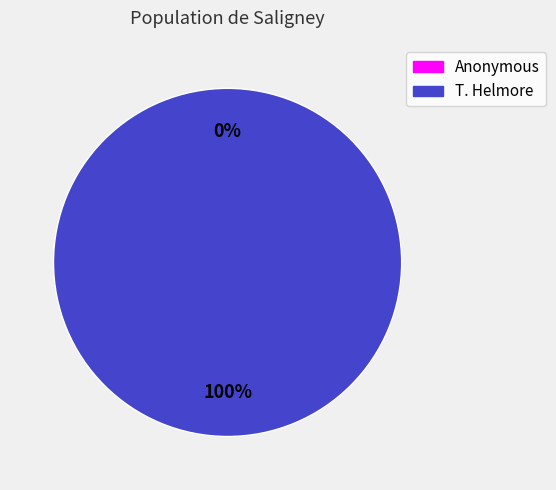

To the nearest percent, what is the difference between the largest and smallest slice percentages?

100%